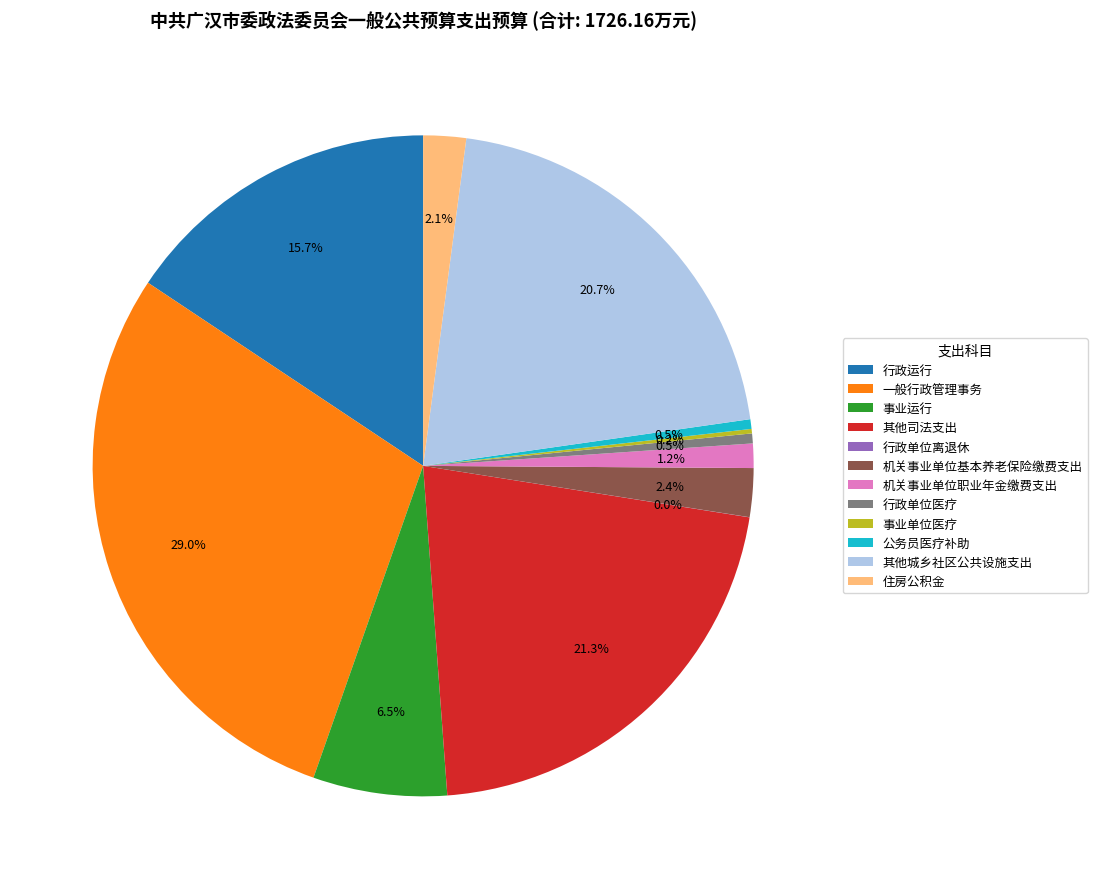

Does any single category account for the majority?

No